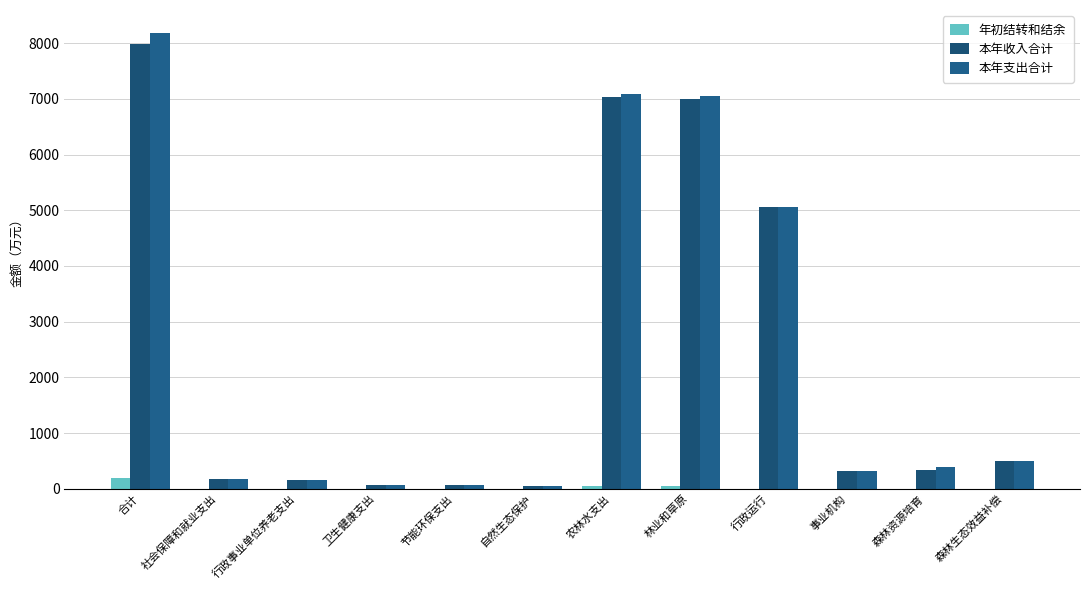

Are the bars grouped side by side (vs. stacked)?

Yes